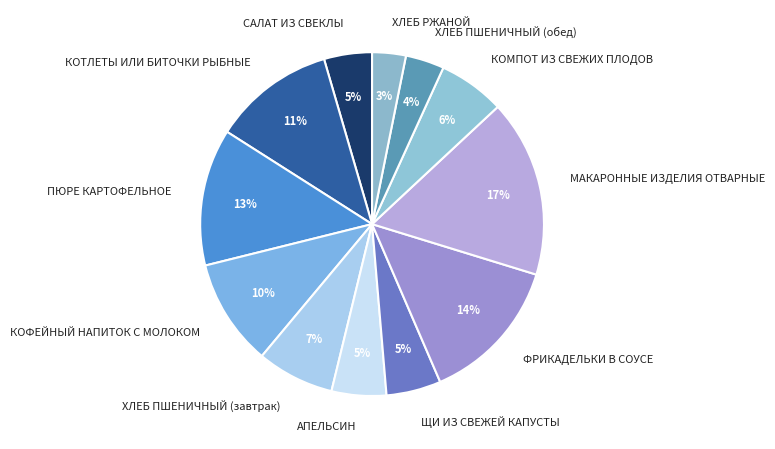

Do САЛАТ ИЗ СВЕКЛЫ and ФРИКАДЕЛЬКИ В СОУСЕ together represent more than half of the pie?

No